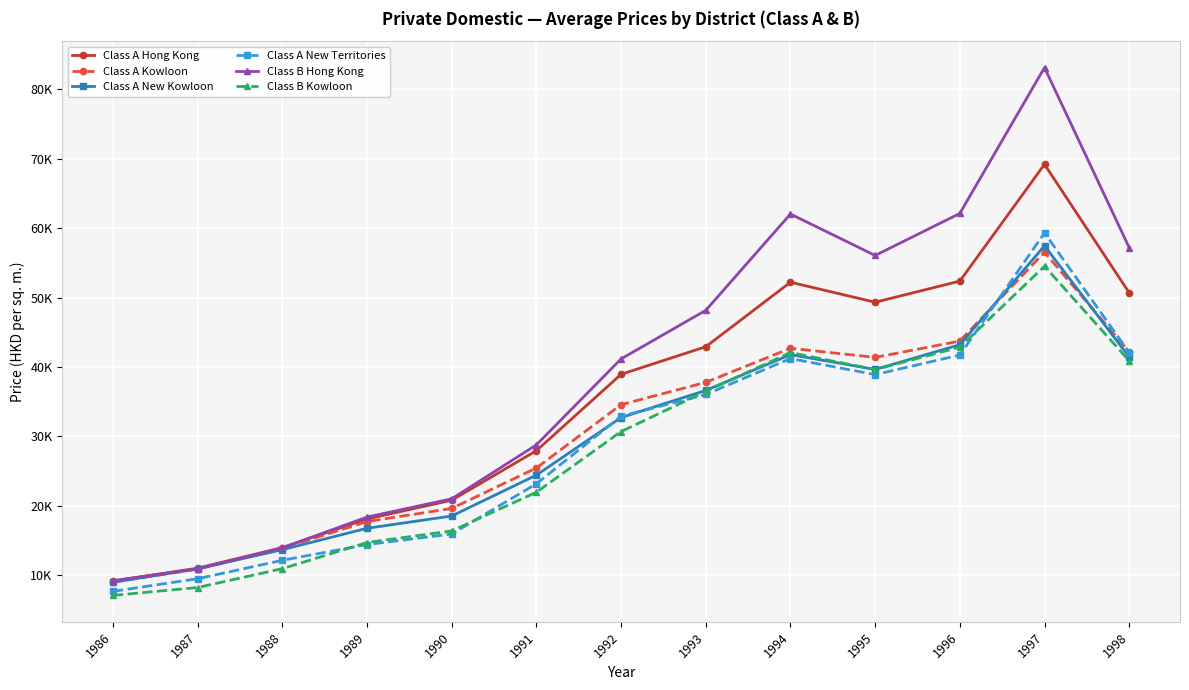

At which label does Class A New Kowloon reach its minimum?

1986